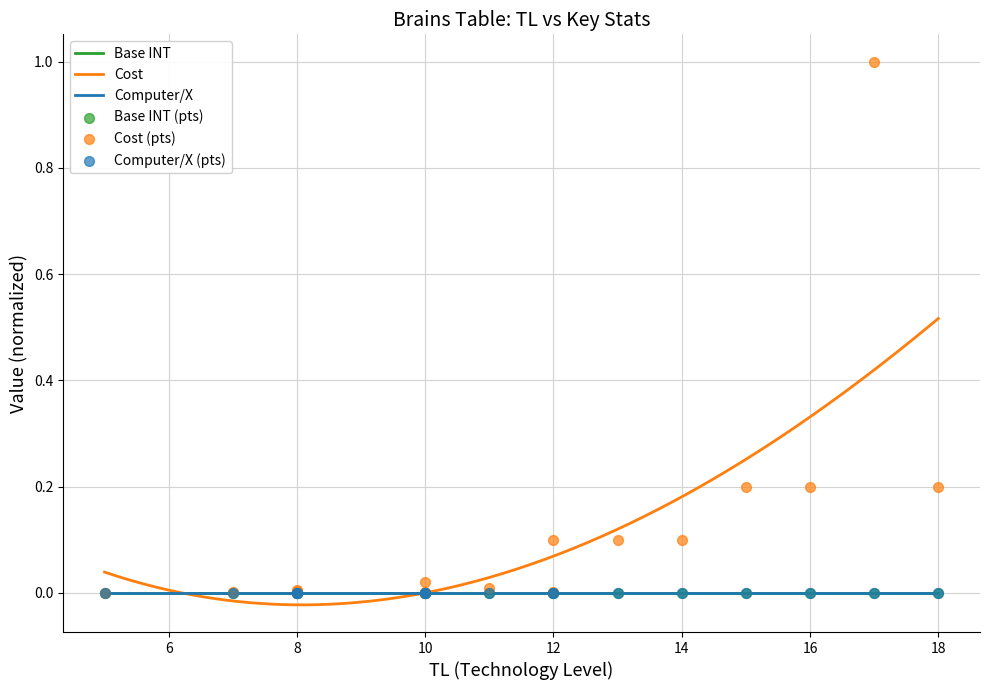

Which series has the widest spread of Y values?

Cost